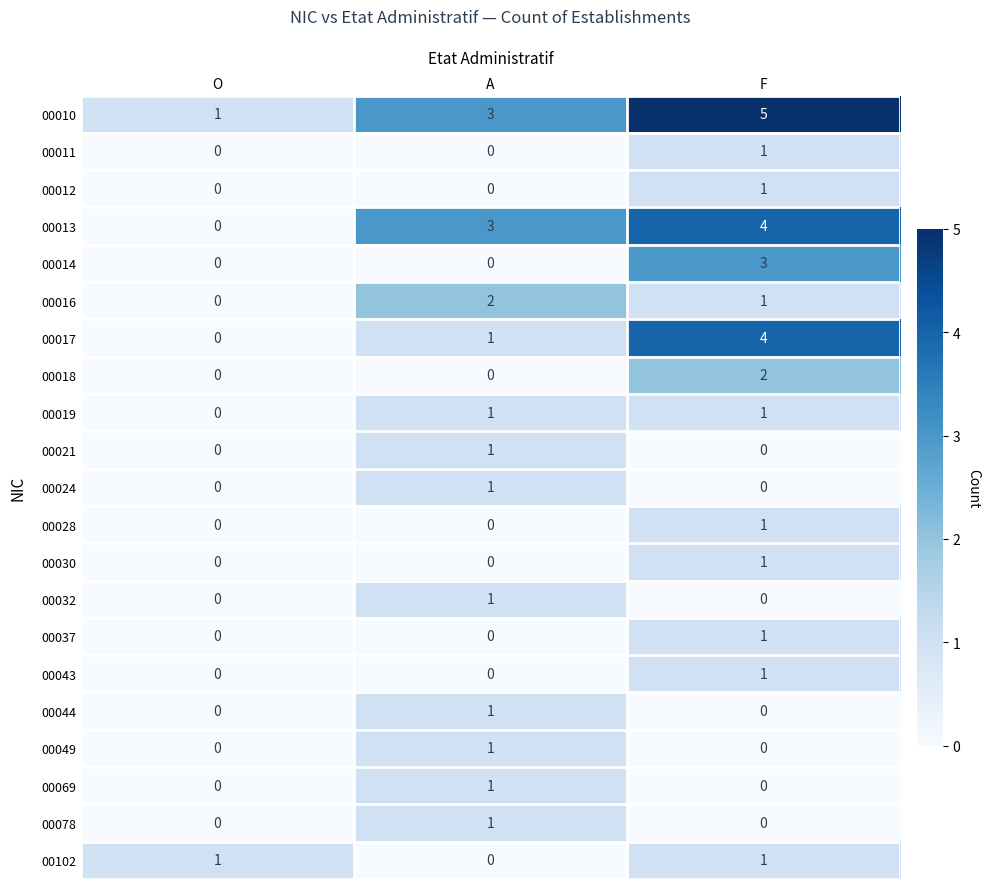

Between O and A, which series saw the biggest shift?

00013